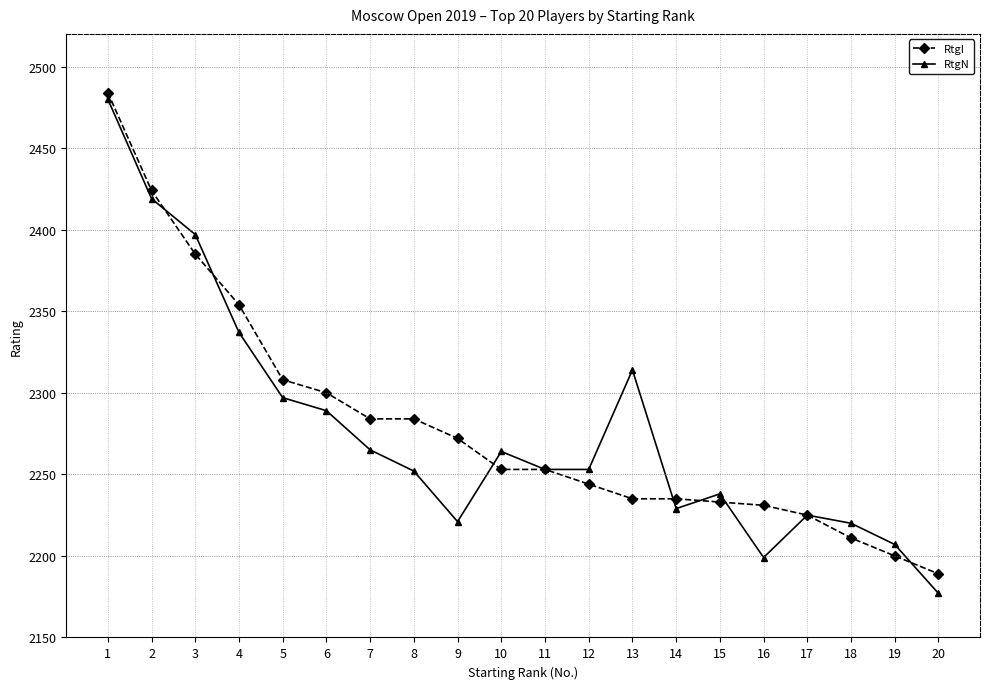

Does the chart display data point markers on the line(s)?

Yes